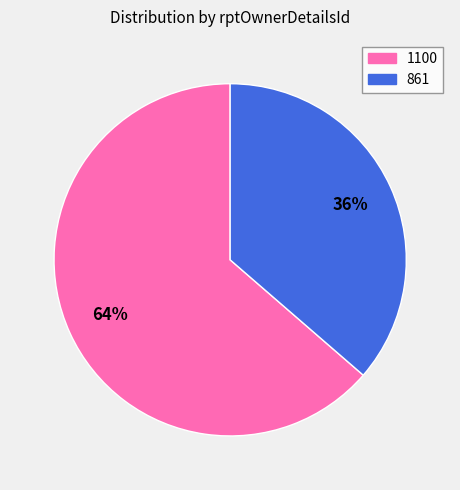

Rank the categories by value from lowest to highest.

861, 1100